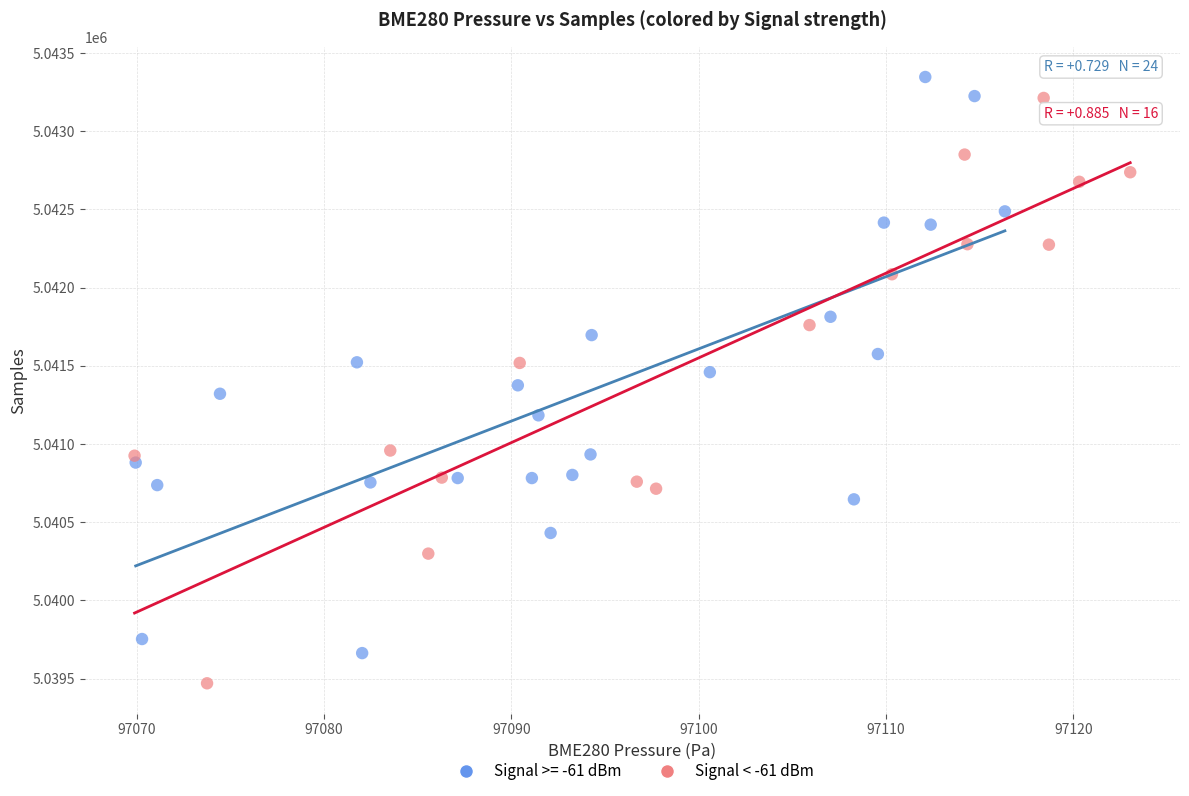

Which series reaches the minimum Y coordinate?

Signal < -61 dBm